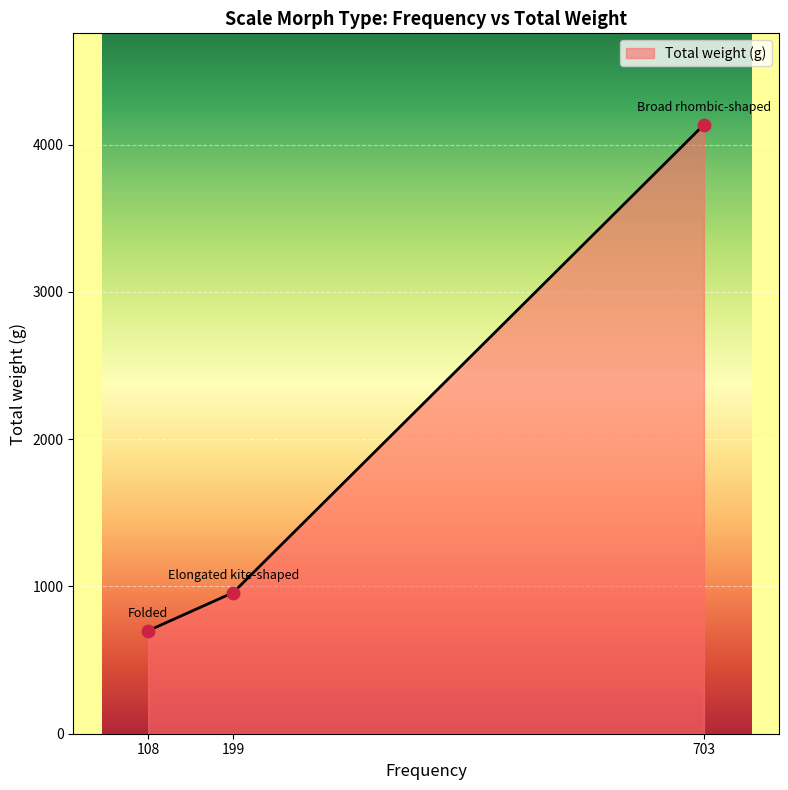

What is the change in value from 108 to 199?

+258.7